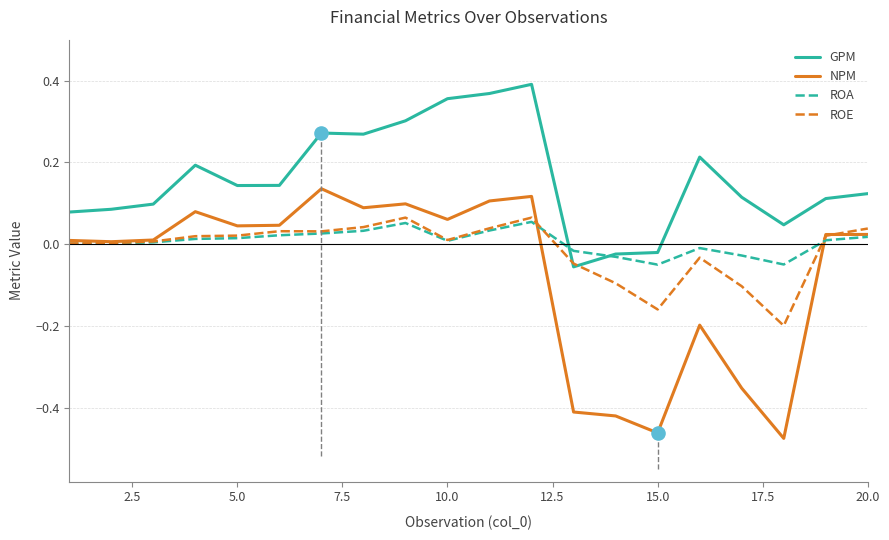

Which series has the widest spread of values?

NPM